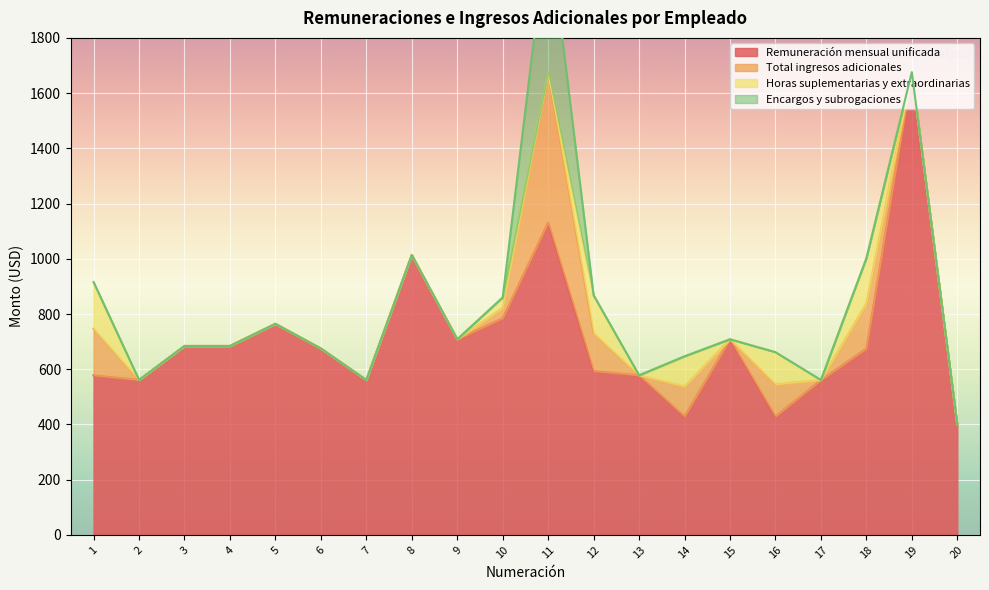

Reading left to right, extract all data points from this chart.

Remuneración mensual unificada: 578.0	561.0	684.1	684.1	764.4	675.0	561.0	1013.6	708.6	785.0	1131.2	593.5	578.0	429.3	708.6	429.3	561.0	675.0	1676.0	398.7
Total ingresos adicionales: 168.8	0.0	0.0	0.0	0.0	0.0	0.0	0.0	0.0	37.5	544.8	137.2	0.0	108.8	0.0	116.2	0.0	163.3	0.0	0.0
Horas suplementarias y extraordinarias: 168.8	0.0	0.0	0.0	0.0	0.0	0.0	0.0	0.0	37.5	0.0	137.2	0.0	108.8	0.0	116.2	0.0	163.3	0.0	0.0
Encargos y subrogaciones: 0.0	0.0	0.0	0.0	0.0	0.0	0.0	0.0	0.0	0.0	544.8	0.0	0.0	0.0	0.0	0.0	0.0	0.0	0.0	0.0